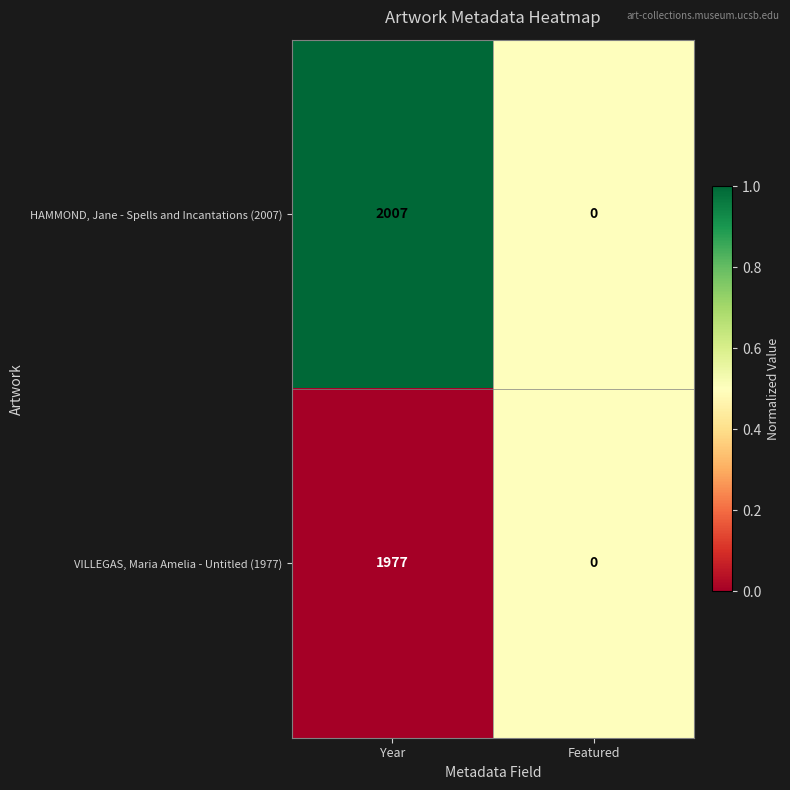

The HAMMOND, Jane - Spells and Incantations (2007) series shows 0 at Featured. True or false?

True